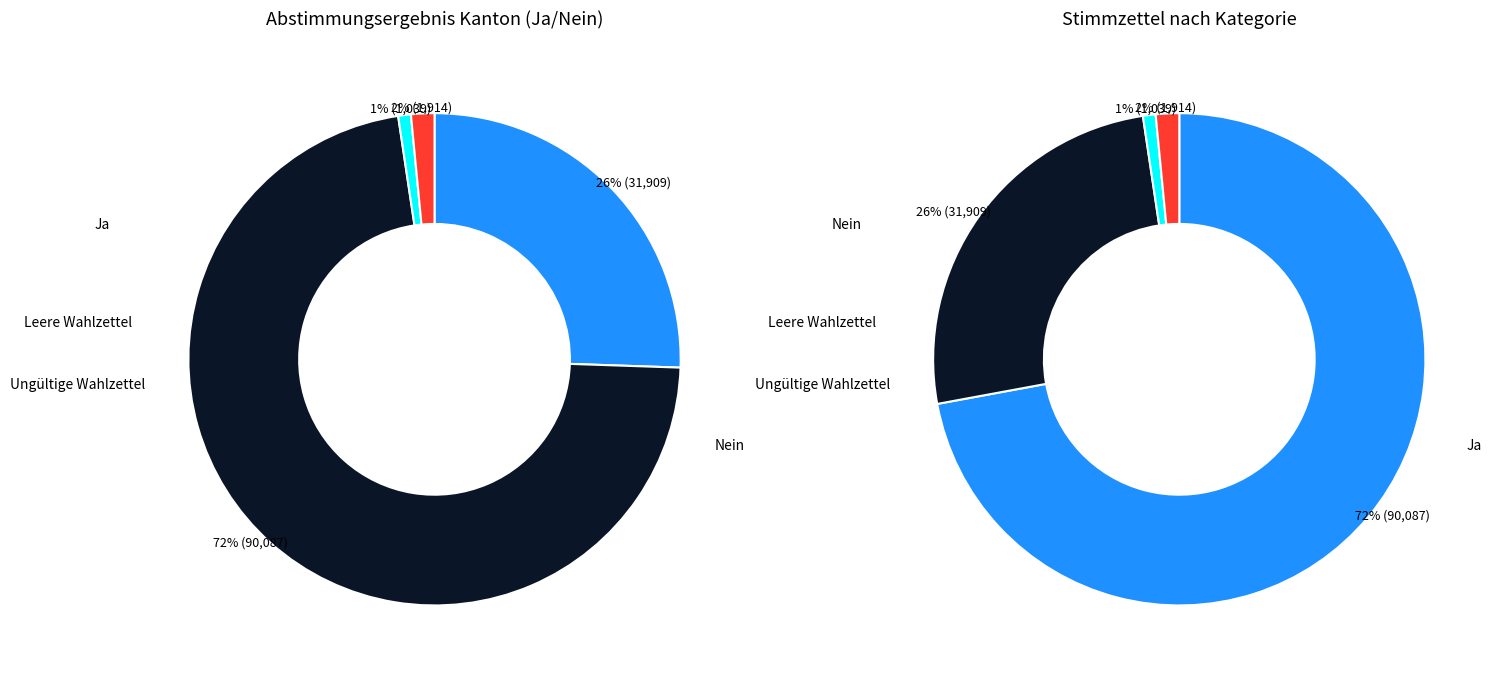

To the nearest percent, what is the difference between the largest and smallest slice percentages?

71%